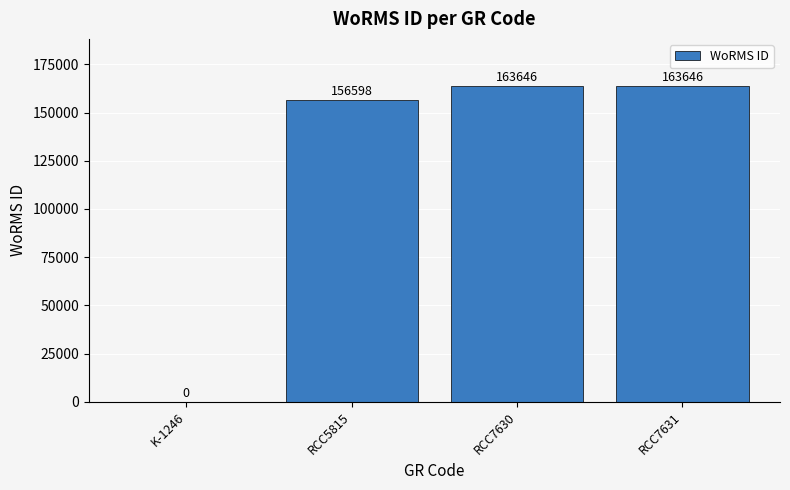

Reading left to right, what are all the values shown in this chart?

0	156598	163646	163646